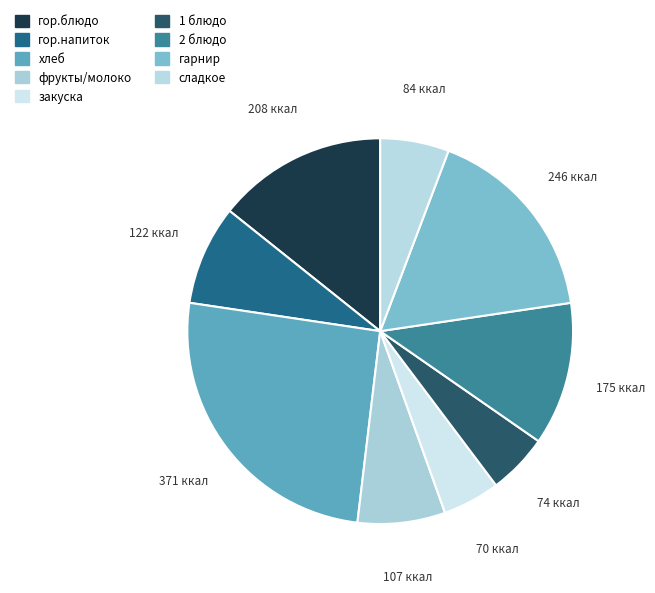

How many slices are in this pie chart?

9